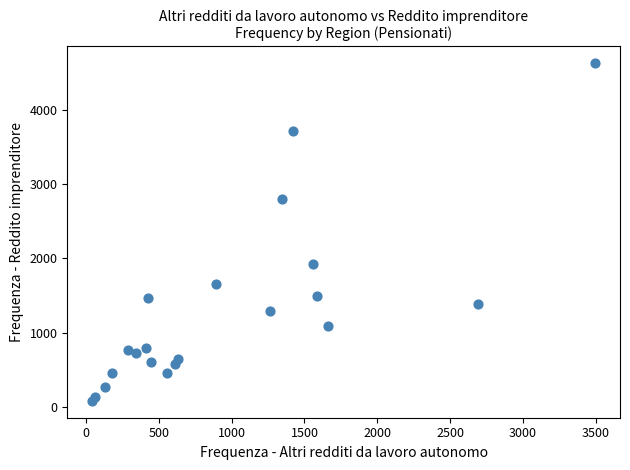

What is the range of Y values (max minus min)?

4550